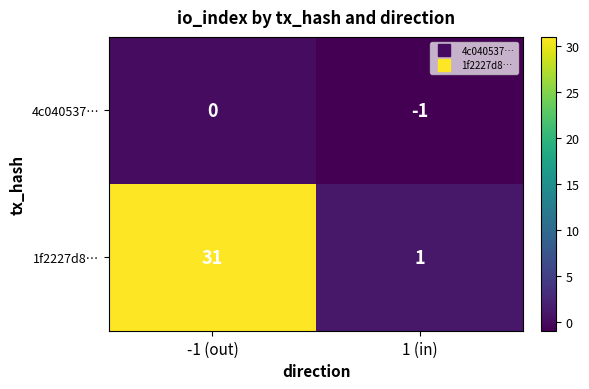

Is it true that 1f2227d8… equals 1 at 1 (in)?

True